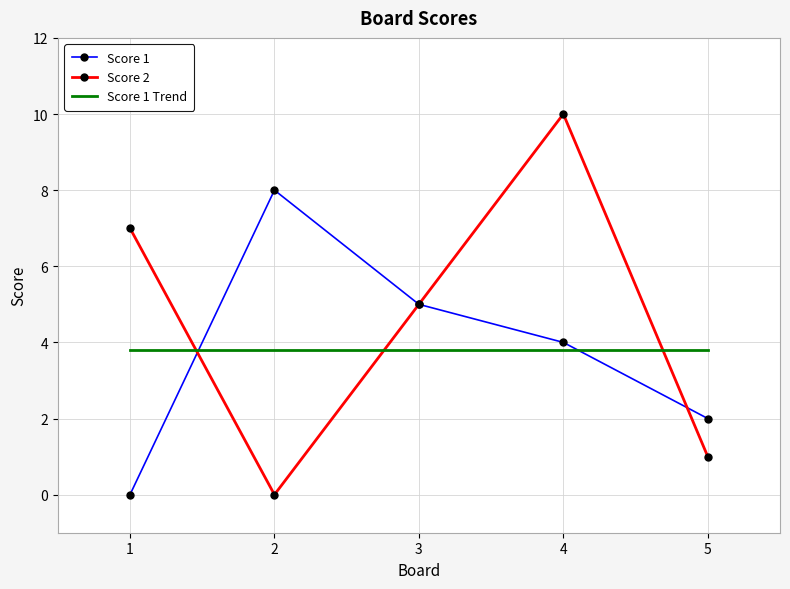

How many series are shown in this chart?

3